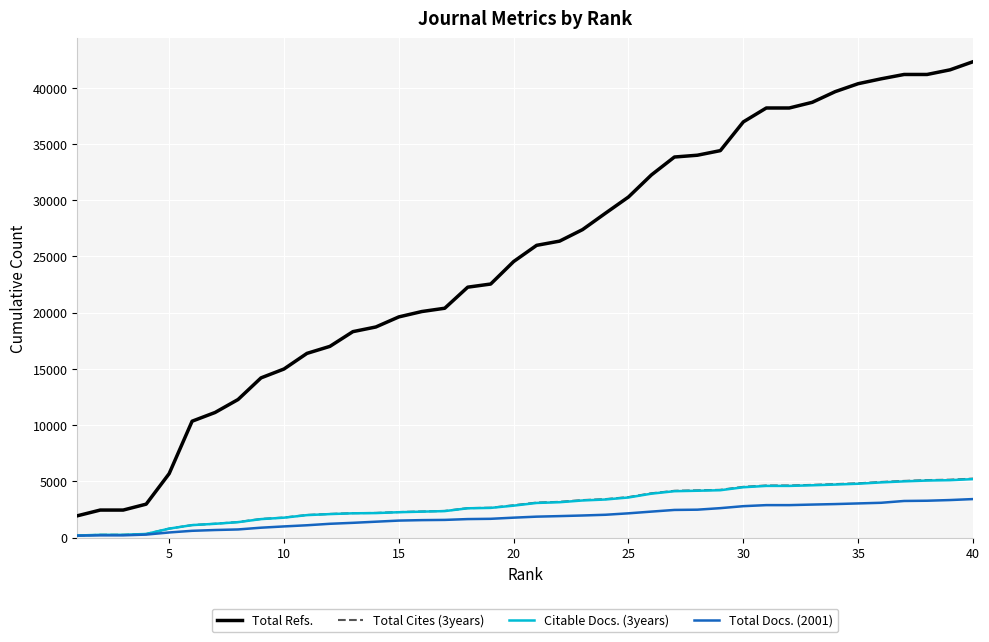

True or false: Total Refs. and Citable Docs. (3years) intersect in this chart.

False